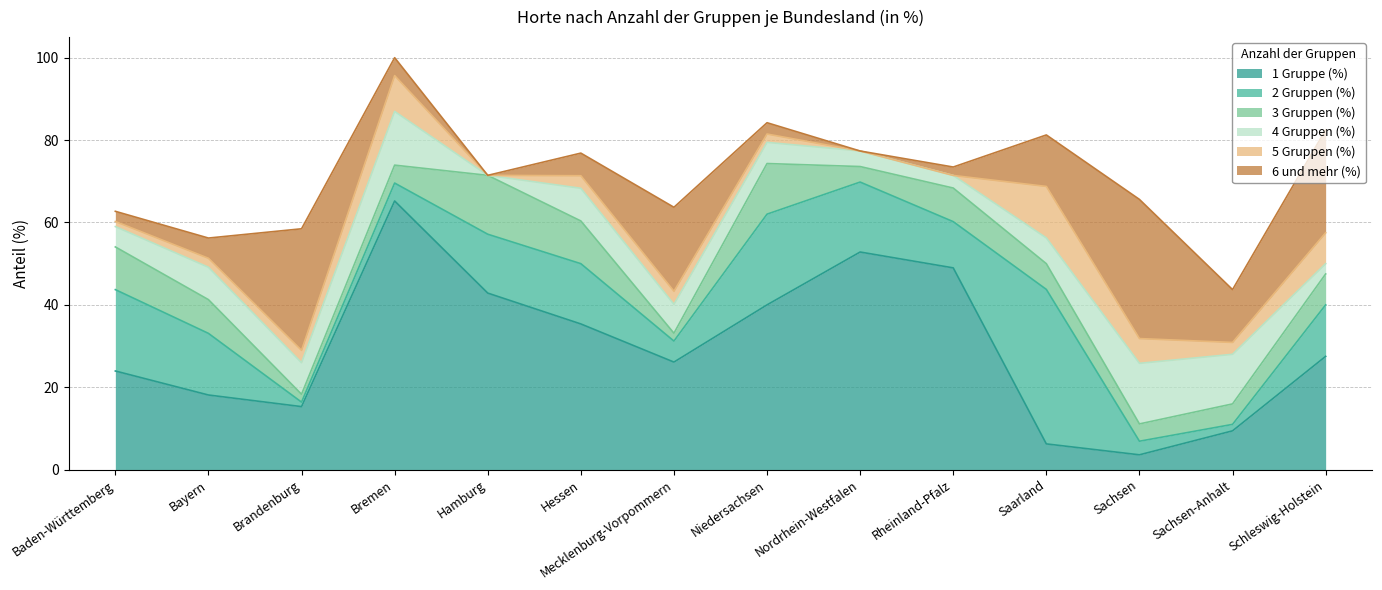

In 4 Gruppen (%), how many points are lower than both neighbors (excluding endpoints)?

3